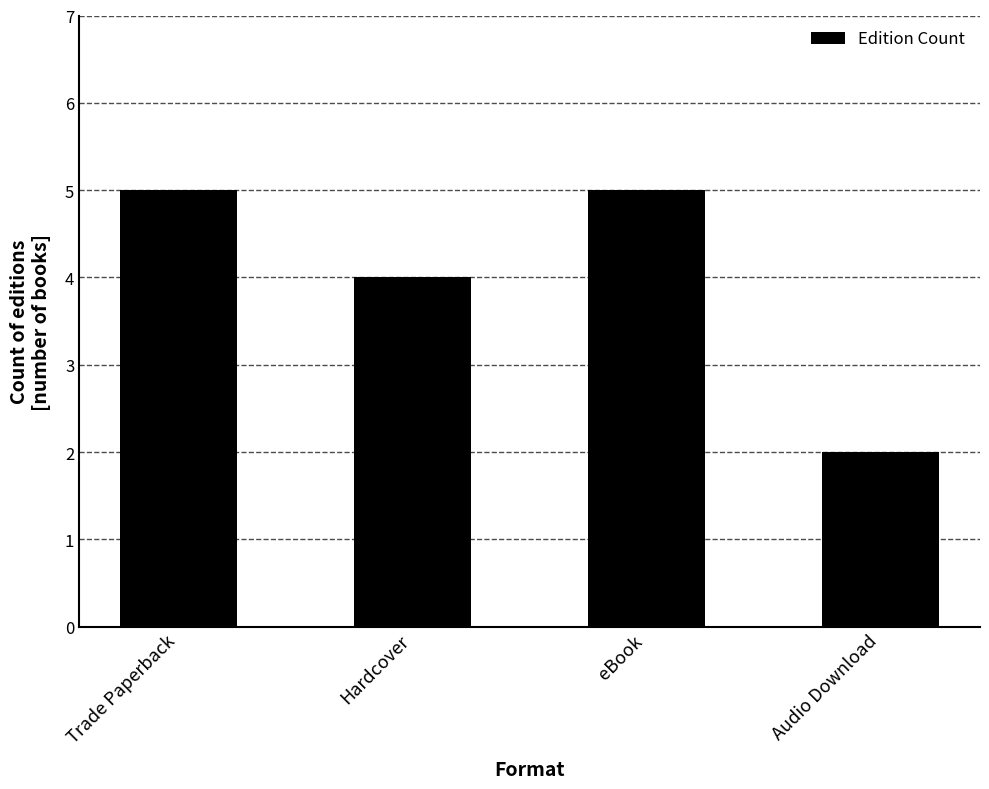

Reading left to right, extract all data points from this chart.

5	4	5	2